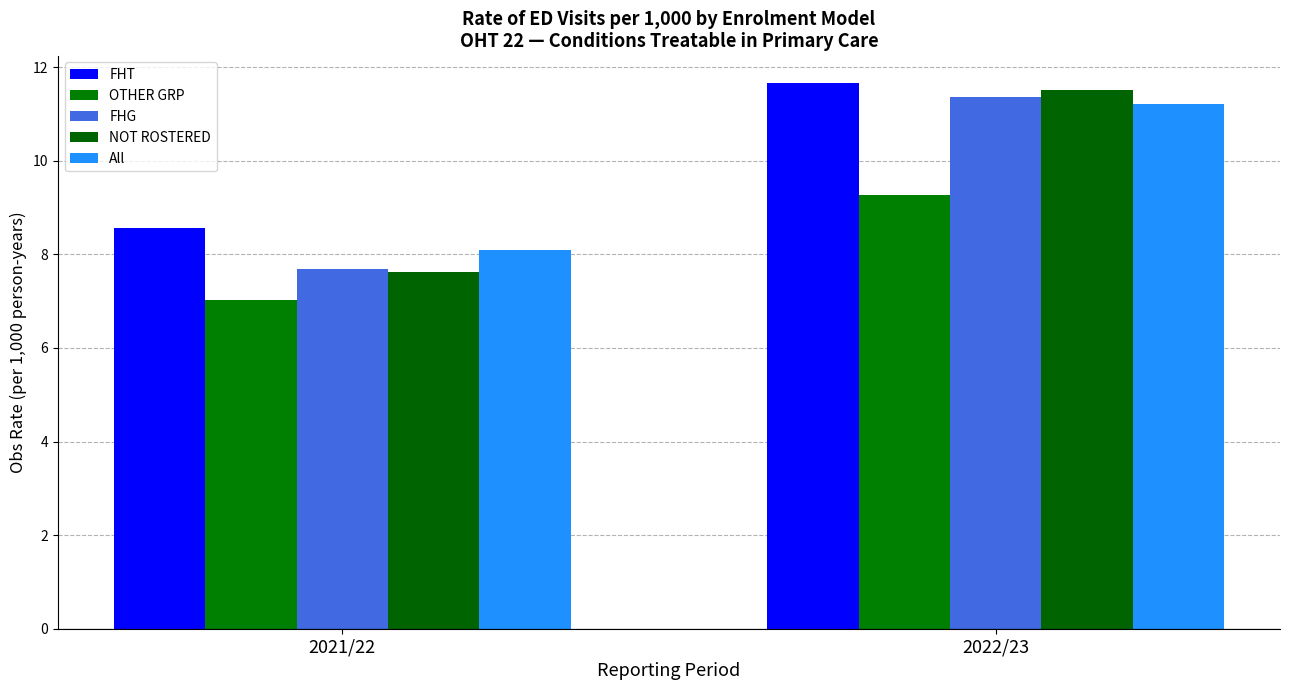

What is the highest value of the OTHER GRP series?

9.3